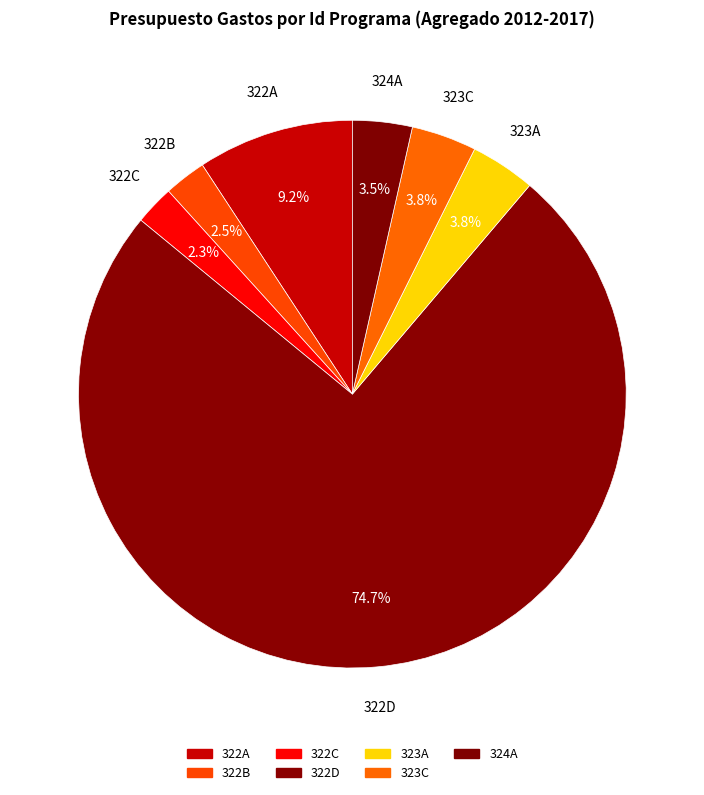

The 323A slice represents 4% of the pie. True or false?

True